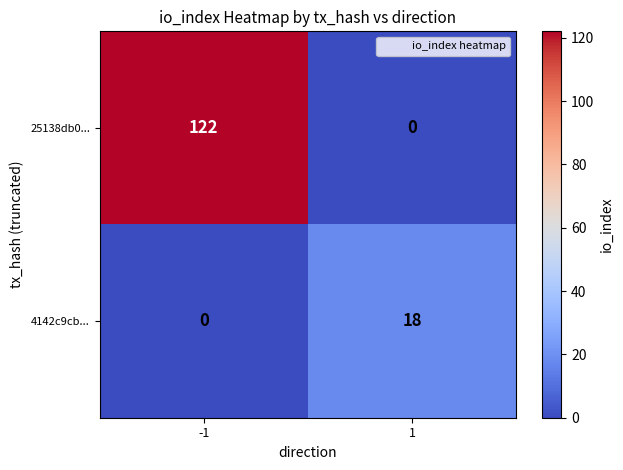

What is the approximate value of 25138db0... at -1, to the nearest 10?

120